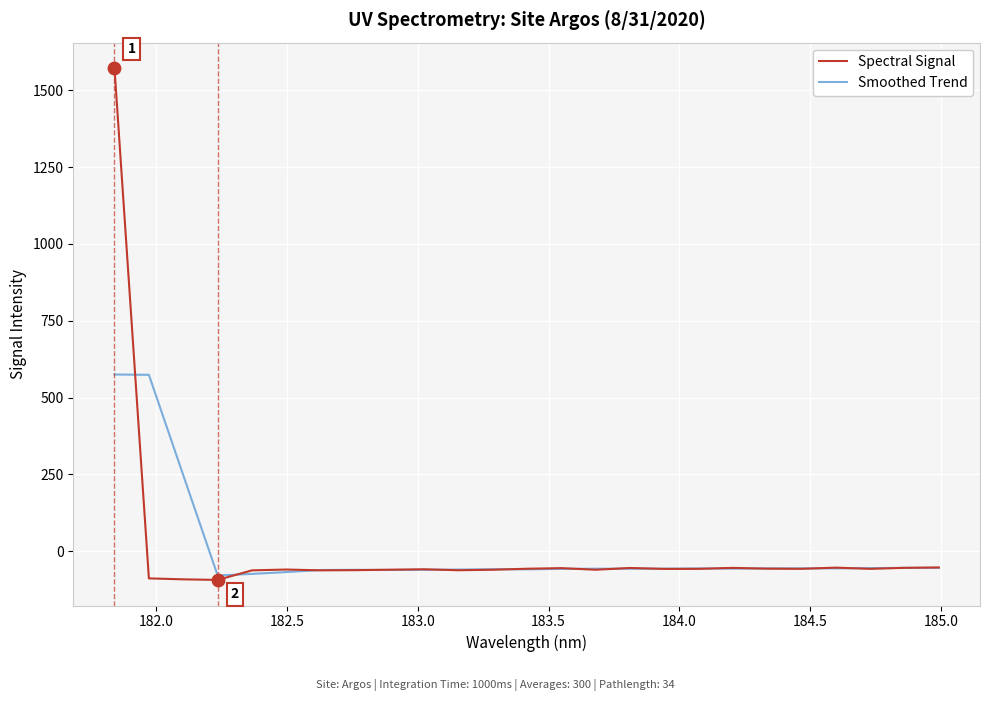

What is the minimum value for Spectral Signal?

-93.1